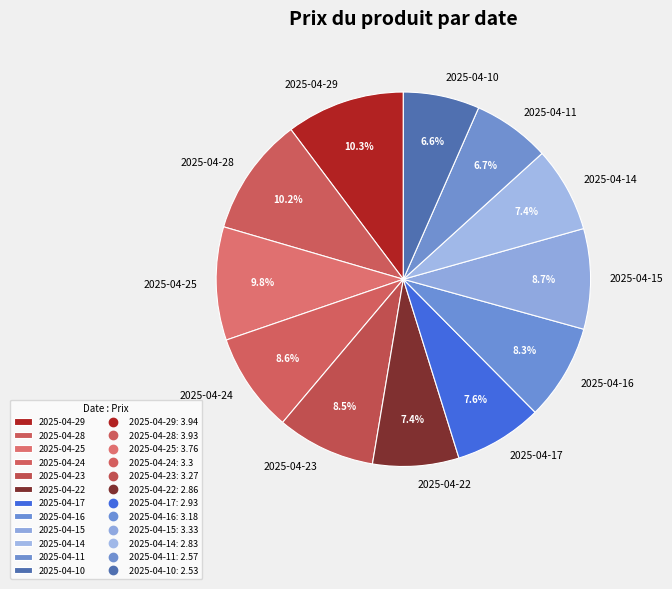

To the nearest percent, what is the combined percentage of 2025-04-24 and 2025-04-11?

15%